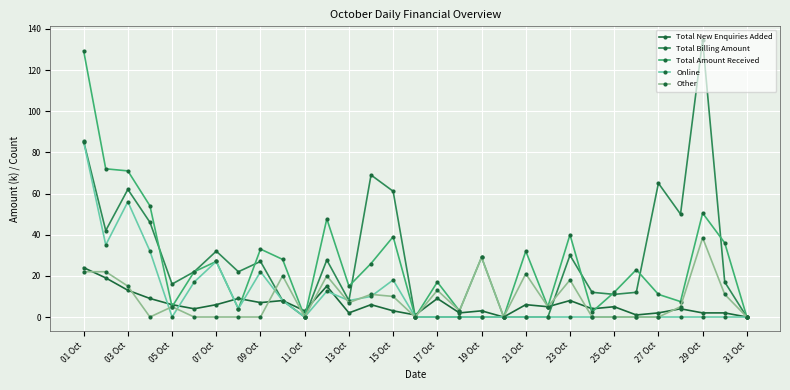

What is the maximum value for Other?

38.5